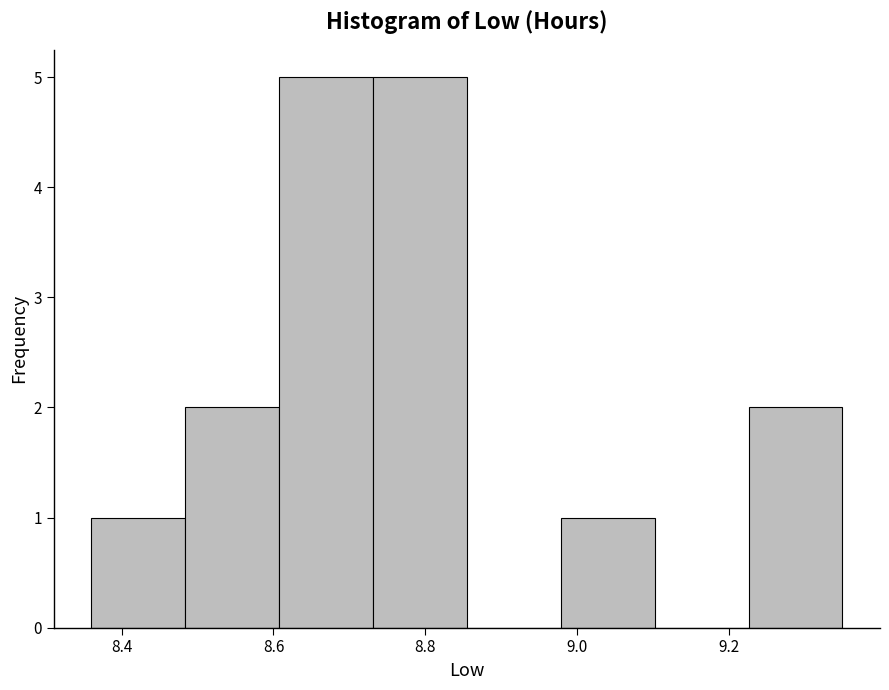

How tall is the bar that spans 8.60 to 8.74 on the x-axis? Neither the bar edges nor the heights are printed on the chart, so give them approximately, as read against the axes.

5